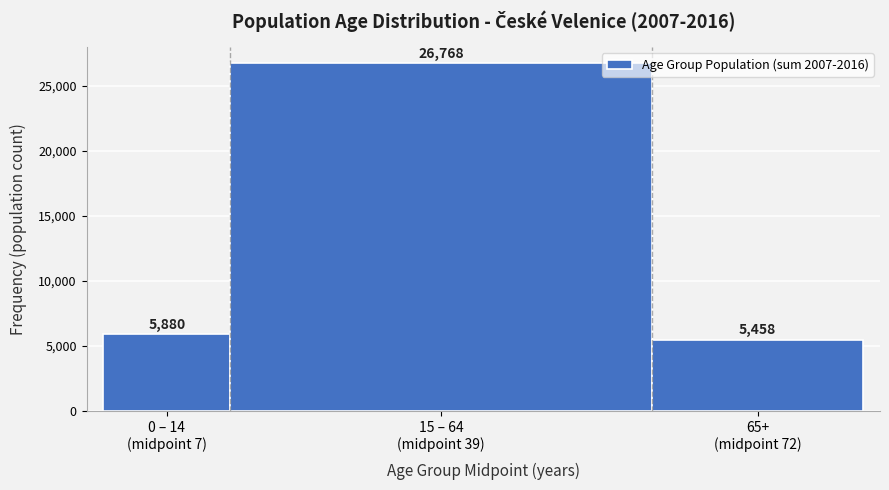

Reading right to left, transcribe all the data shown in this chart.

5458	26768	5880